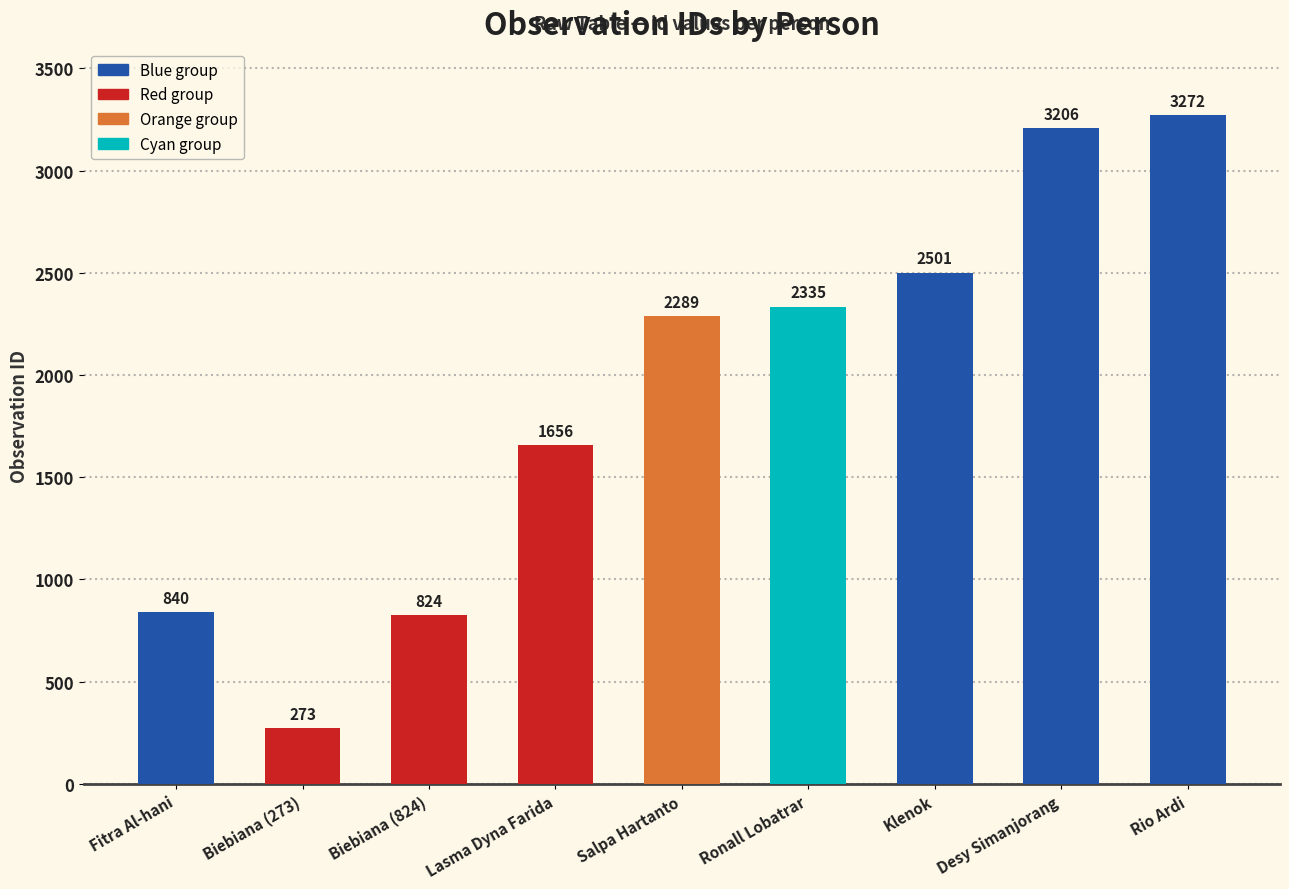

Are the bars grouped side by side (vs. stacked)?

No